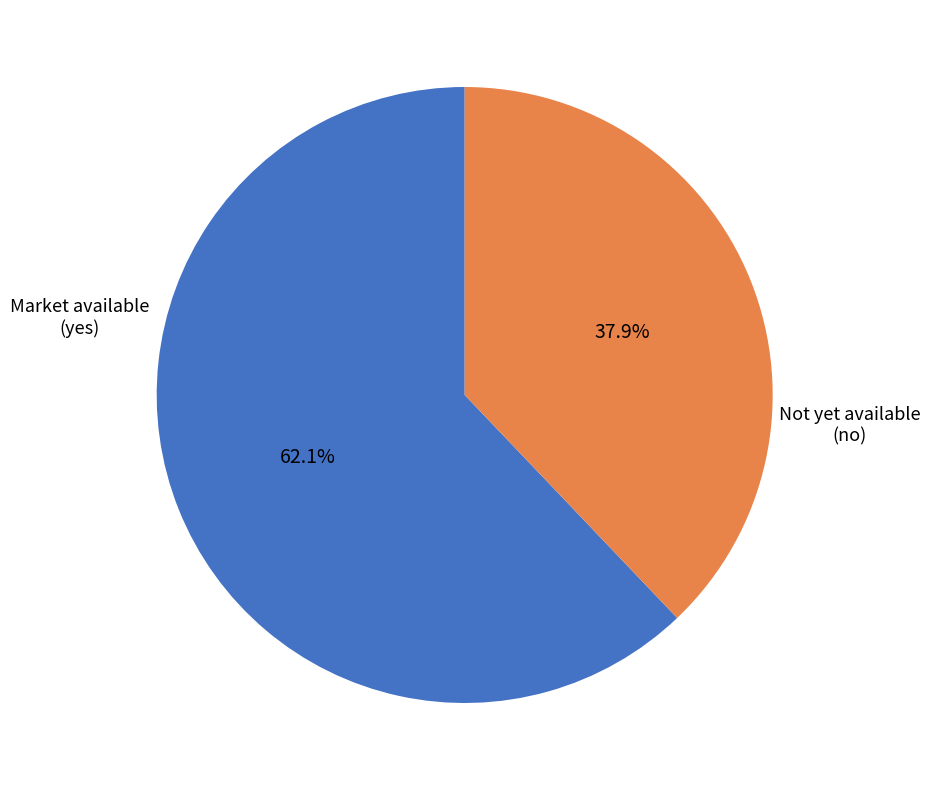

Is there a majority slice in this chart?

Yes